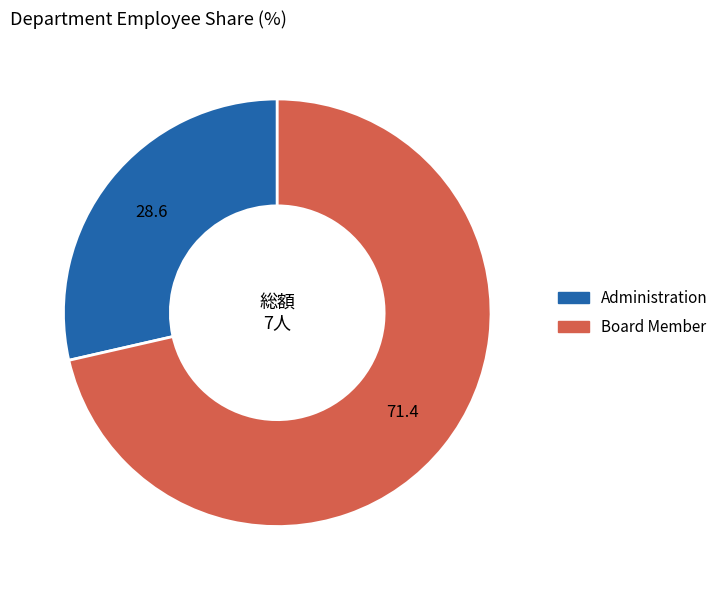

Combined, do Board Member and Administration account for over 50%?

Yes